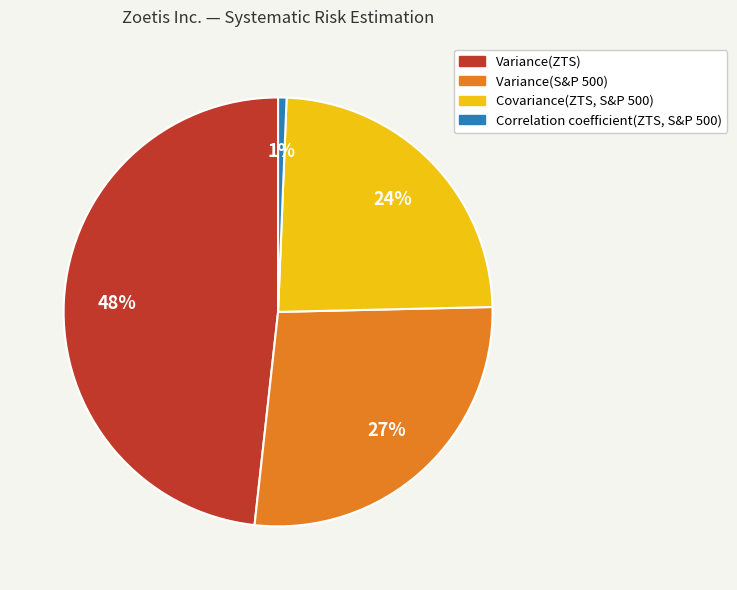

Rank the categories by value from highest to lowest.

Variance(ZTS), Variance(S&P 500), Covariance(ZTS, S&P 500), Correlation coefficient(ZTS, S&P 500)